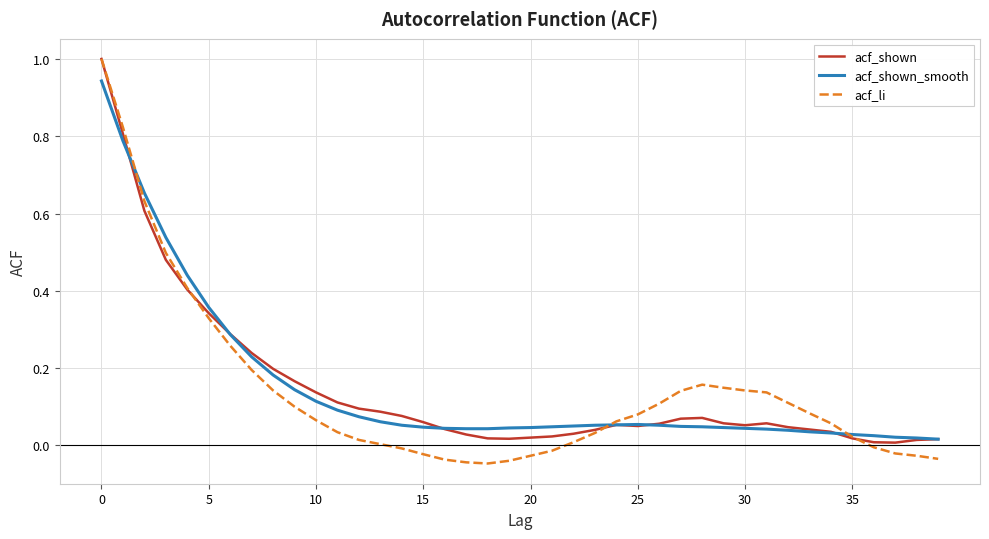

Which series has the widest spread of values?

acf_li